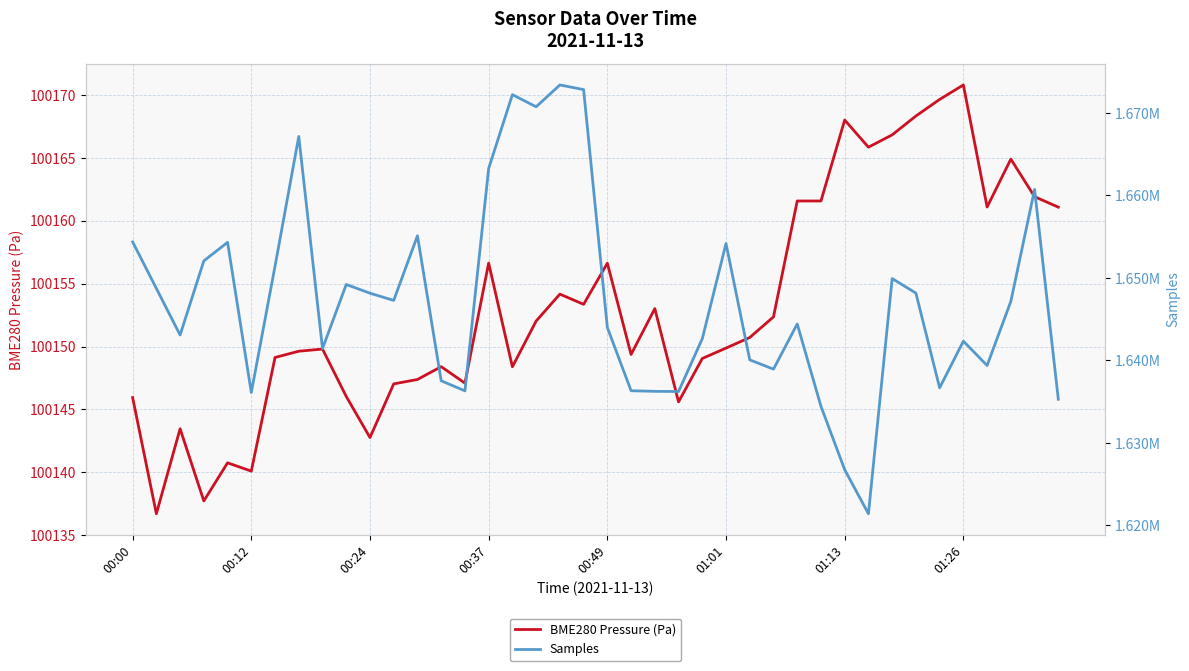

Reading right to left, extract all data points from this chart.

BME280 Pressure (Pa): 100161.1	100161.9	100164.9	100161.1	100170.8	100169.7	100168.3	100166.8	100165.9	100168.0	100161.6	100161.6	100152.4	100150.7	100149.9	100149.1	100145.6	100153.0	100149.4	100156.6	100153.4	100154.2	100152.0	100148.4	100156.6	100147.1	100148.4	100147.4	100147.0	100142.8	100146.0	100149.8	100149.6	100149.1	100140.1	100140.8	100137.7	100143.5	100136.7	100145.9
Samples: 1635297.0	1660722.0	1647161.0	1639389.0	1642339.0	1636681.0	1648165.0	1649926.0	1621422.0	1626758.0	1634444.0	1644420.0	1638947.0	1640073.0	1654172.0	1642629.0	1636236.0	1636258.0	1636329.0	1644003.0	1672827.0	1673390.0	1670746.0	1672213.0	1663273.0	1636314.0	1637539.0	1655111.0	1647278.0	1648153.0	1649210.0	1641434.0	1667153.0	1651433.0	1636116.0	1654315.0	1652072.0	1643083.0	1648734.0	1654367.0